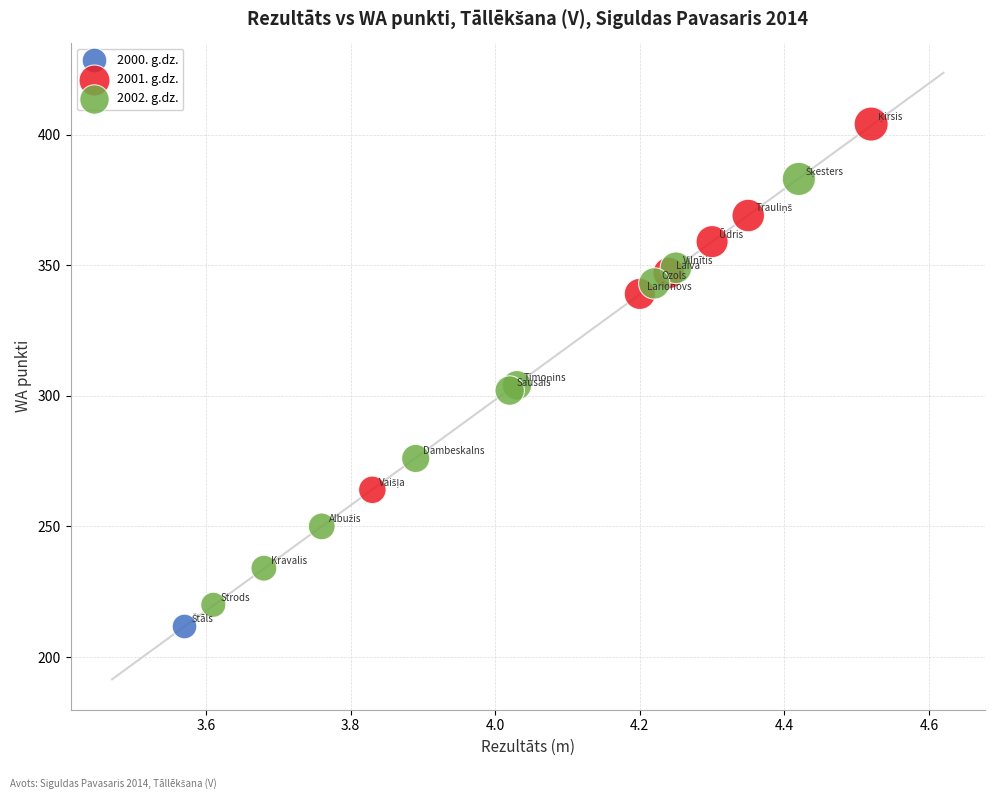

Which series contains the highest Y value?

2001. g.dz.